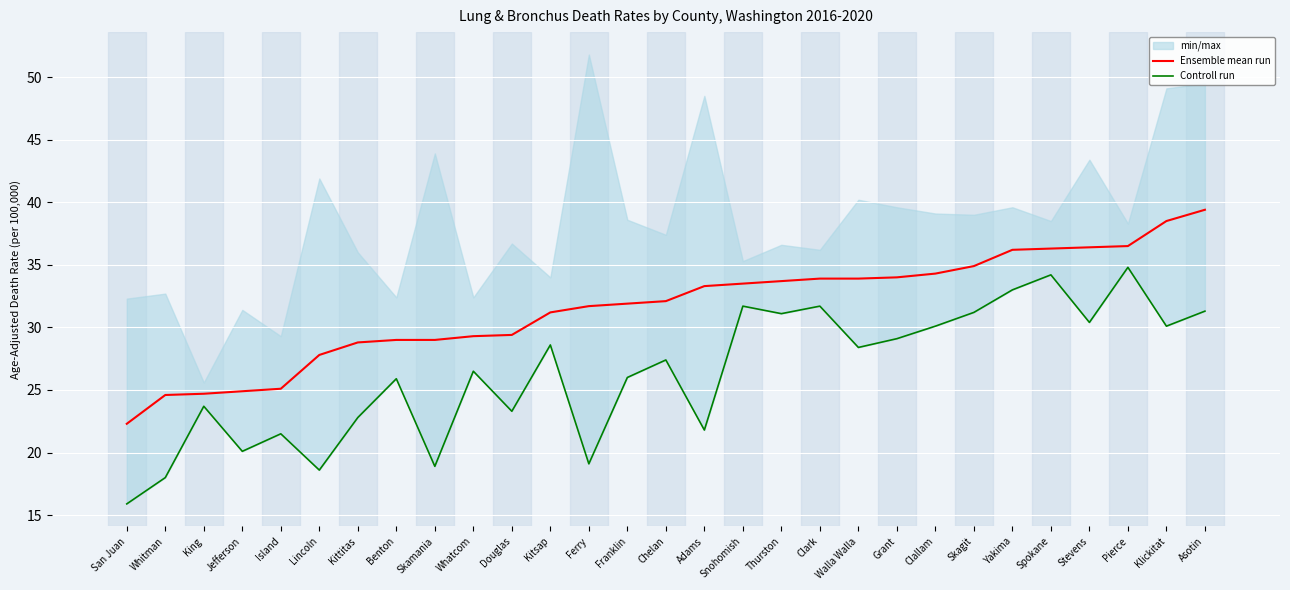

What position from the right is Lincoln?

24